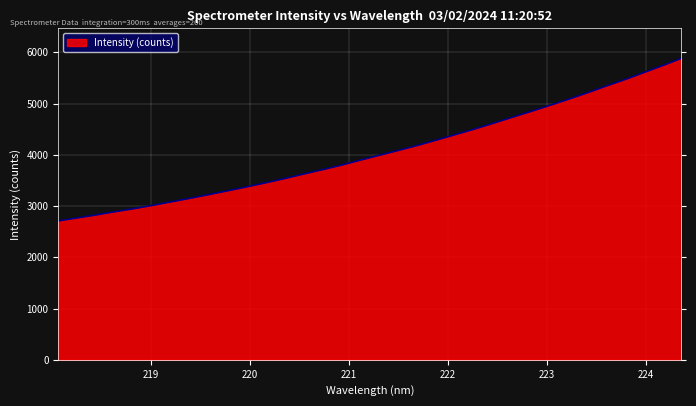

Does the chart have visible grid lines?

Yes